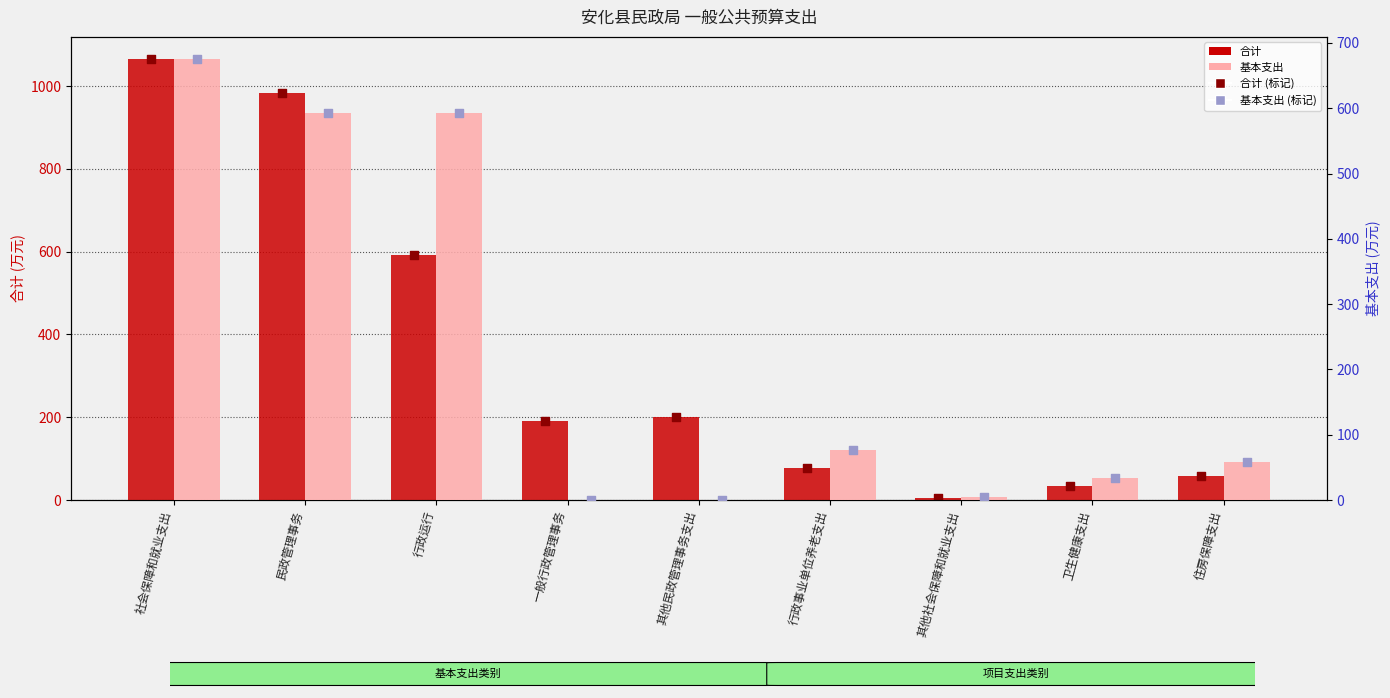

At how many categories does at least one series exceed 682?

2